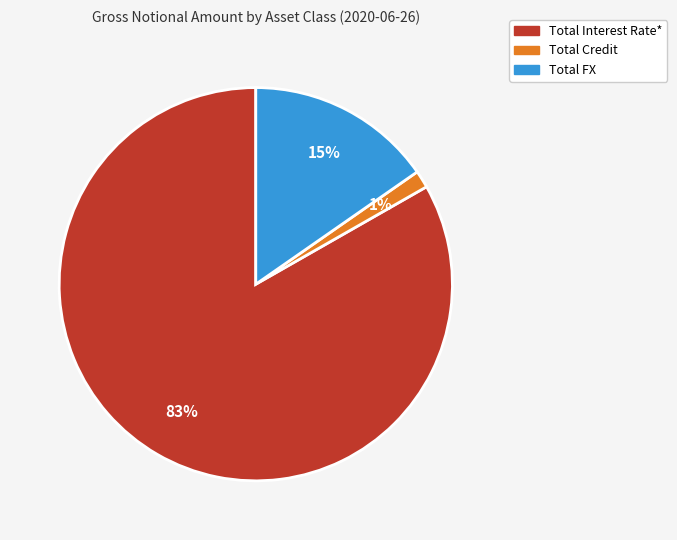

Which slice is the largest?

Total Interest Rate*